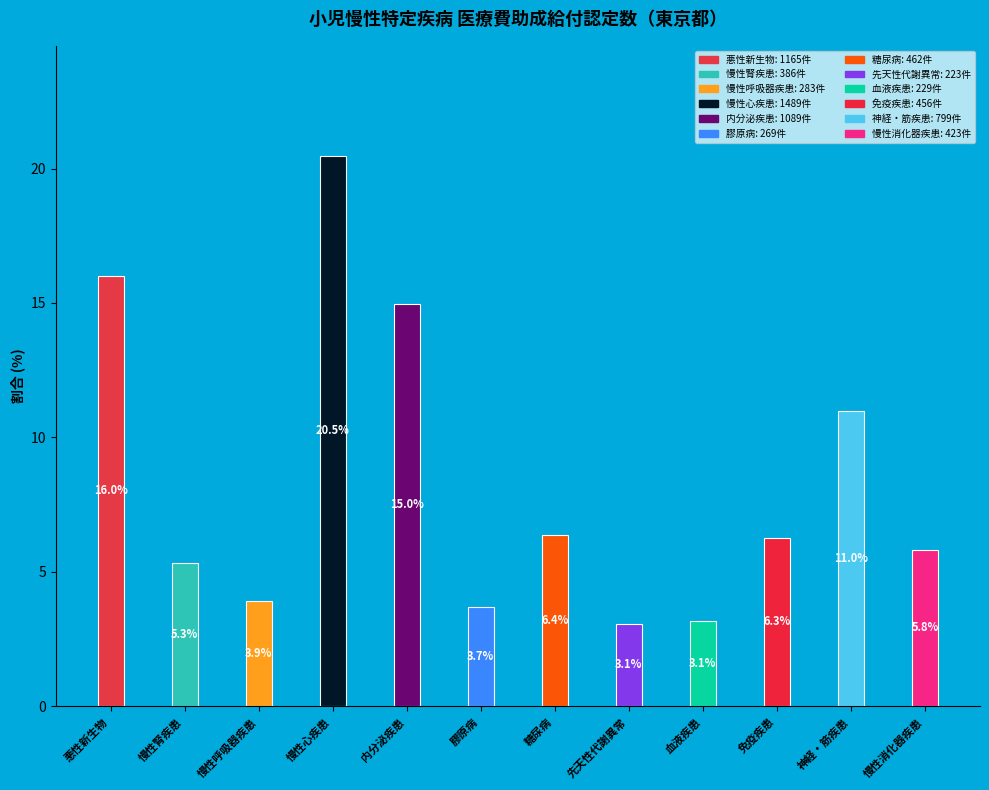

How many series are shown in this chart?

1